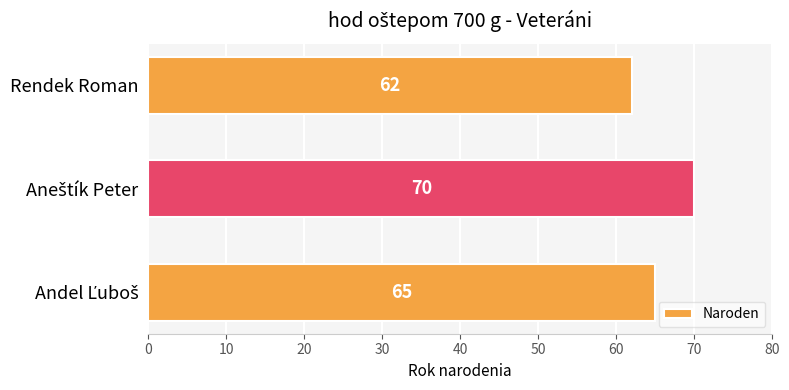

Reading bottom to top, extract all data points from this chart.

65	70	62